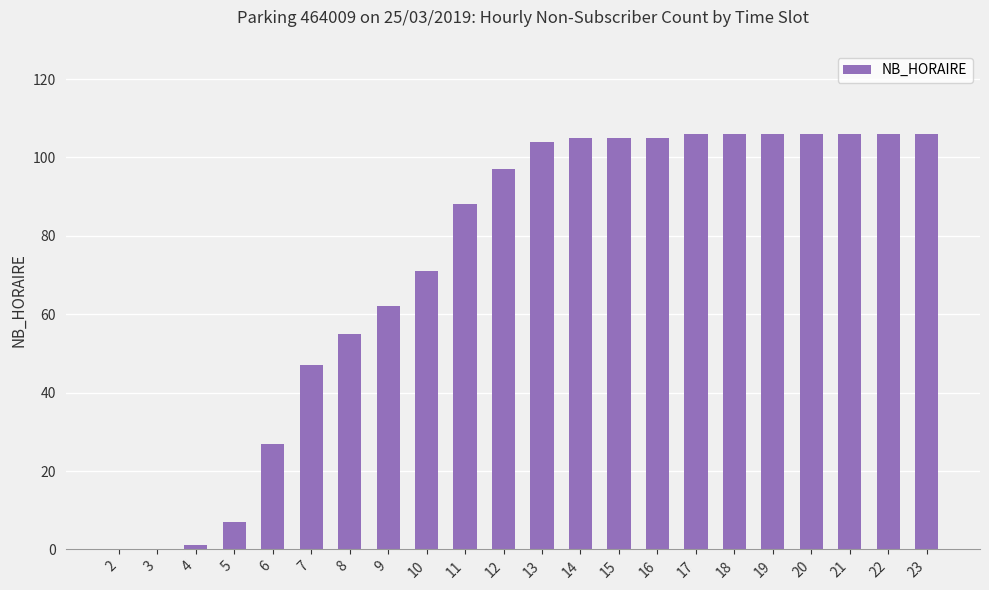

What is the greatest value displayed?

106